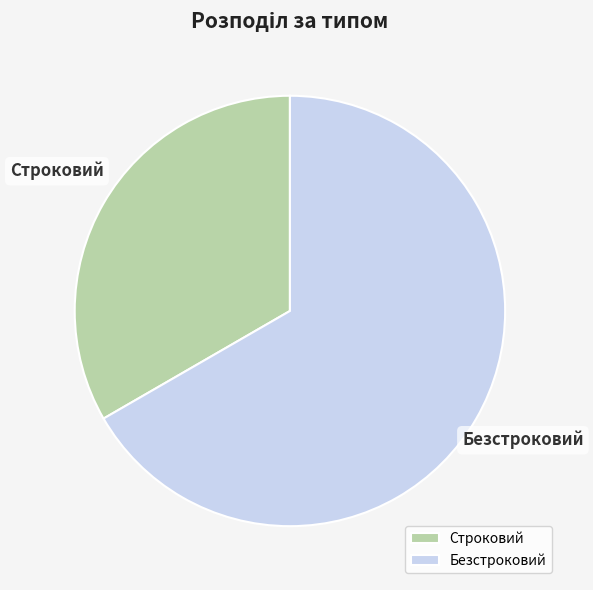

Combined, do Безстроковий and Строковий account for over 50%?

Yes